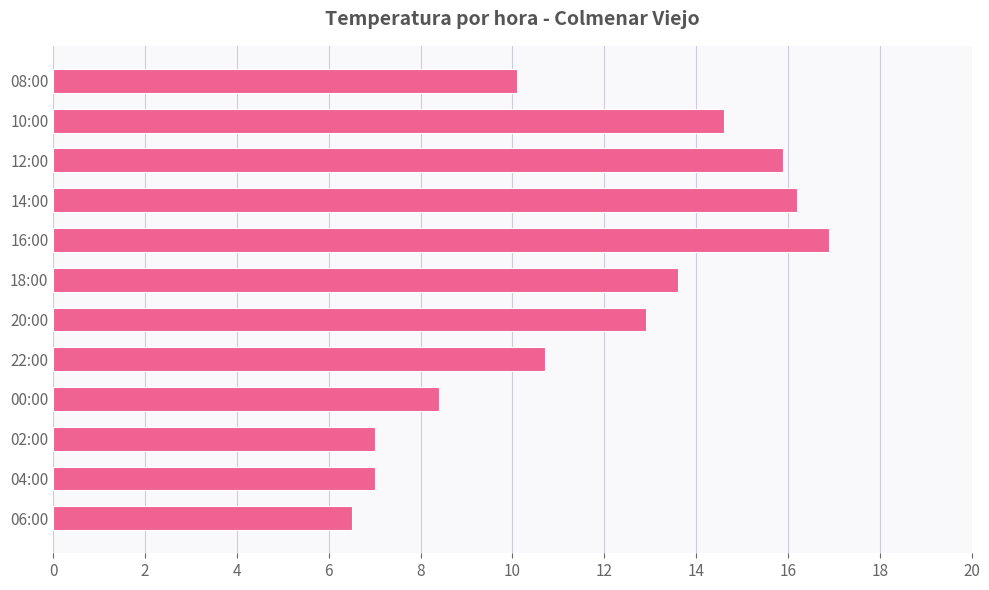

Reading bottom to top, transcribe all the data shown in this chart.

6.5	7.0	7.0	8.4	10.7	12.9	13.6	16.9	16.2	15.9	14.6	10.1